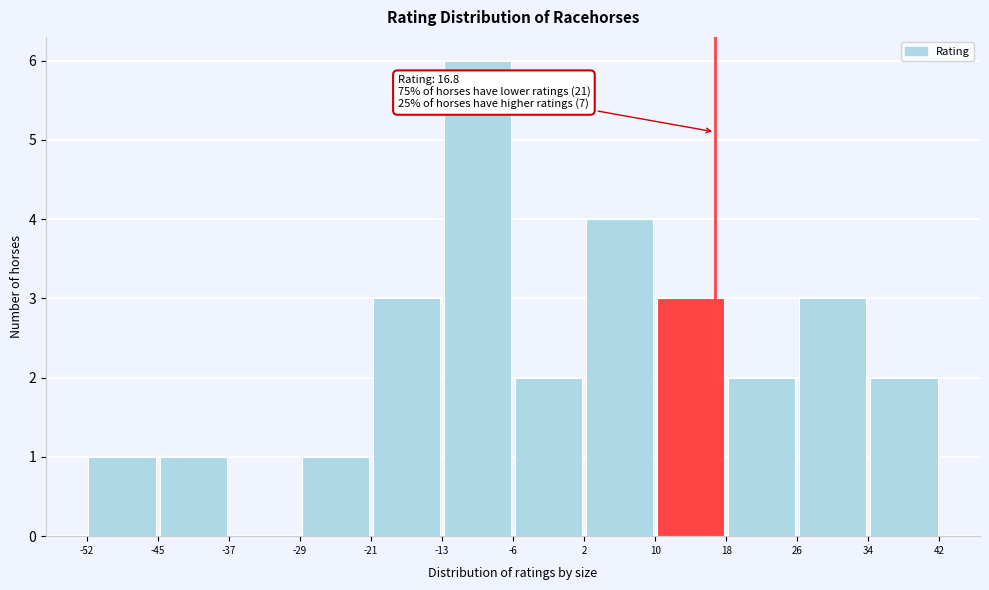

Over which range of the x-axis is the bar tallest?

-13 to -6